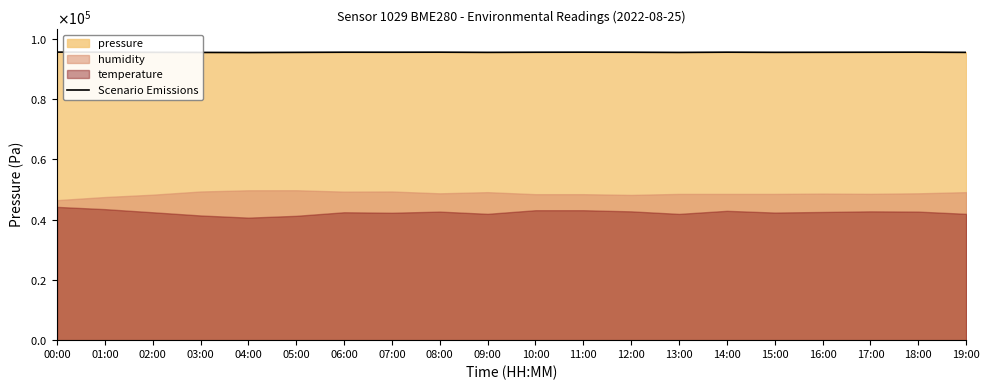

What is the difference between the second highest and minimum values?

116.0